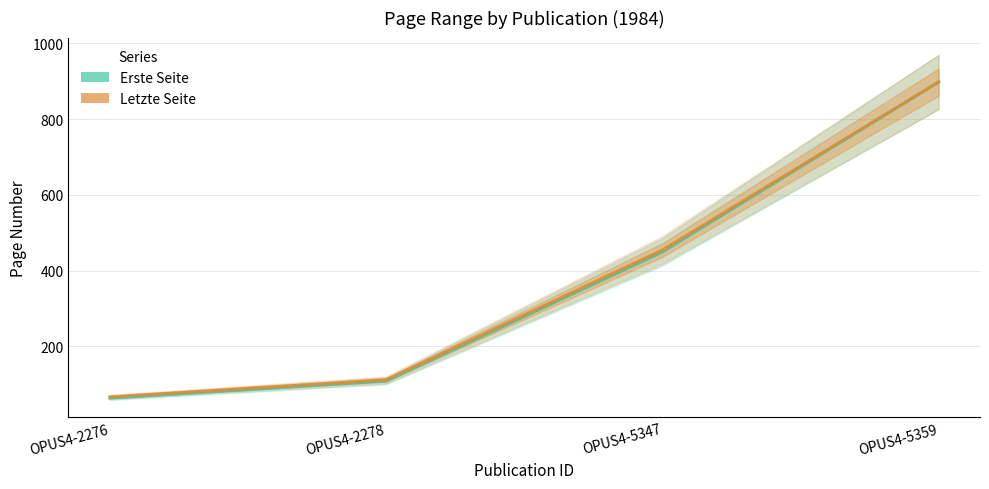

At how many categories does at least one series exceed 504?

1